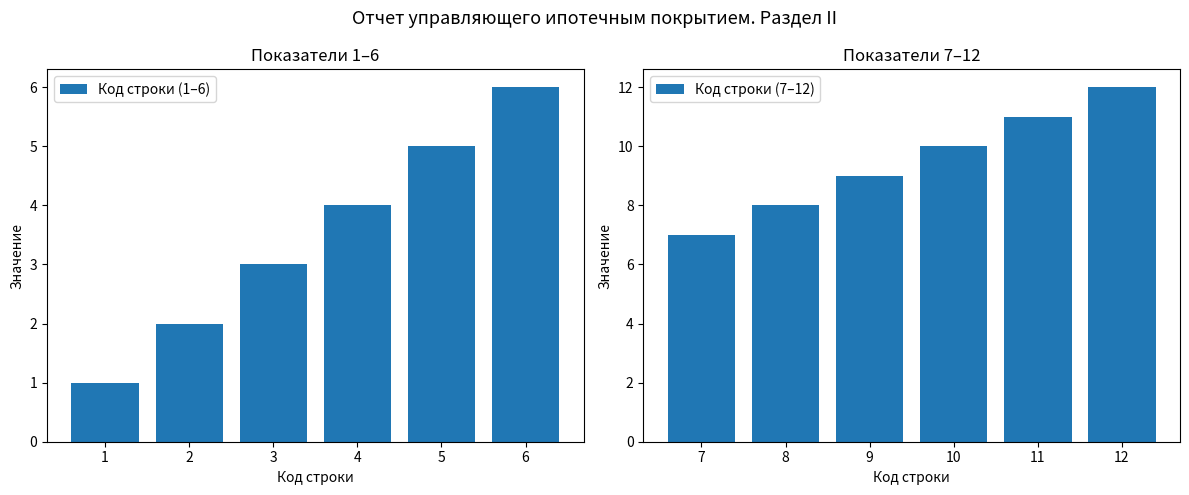

Are the bars grouped side by side (vs. stacked)?

Yes